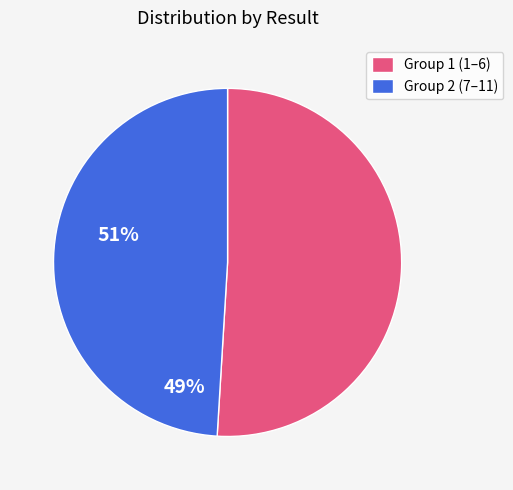

How many slices are in this pie chart?

2